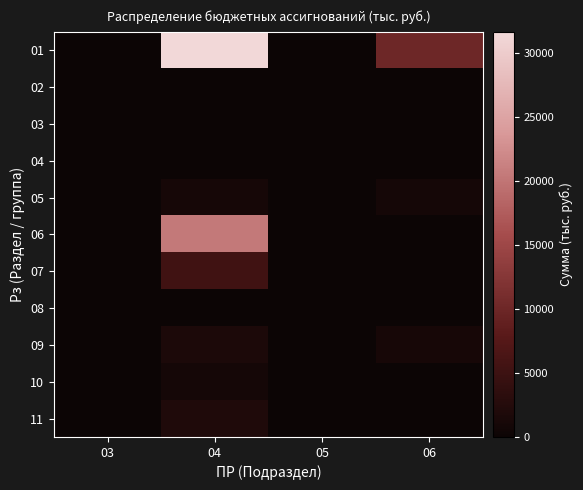

Which series has the widest spread of values?

01